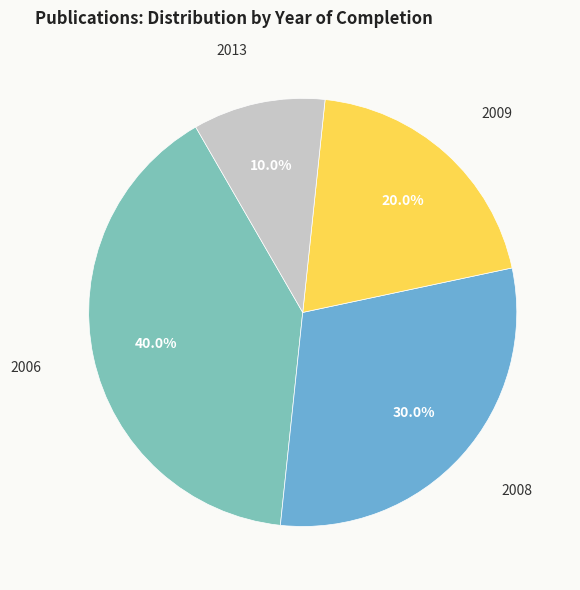

Is it true that 2013 is 1% of the pie?

False